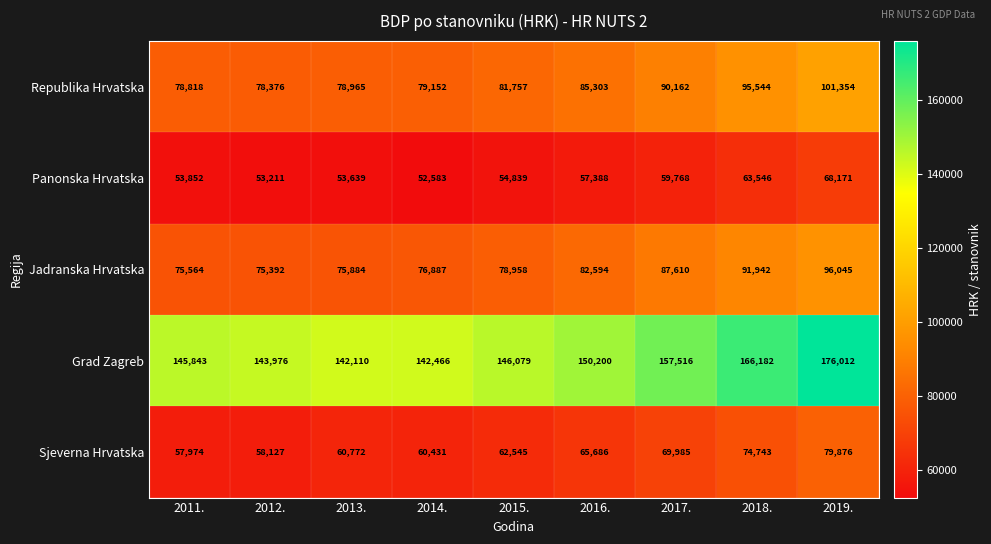

Rank the series at 2013. from lowest to highest value.

Panonska Hrvatska, Sjeverna Hrvatska, Jadranska Hrvatska, Republika Hrvatska, Grad Zagreb